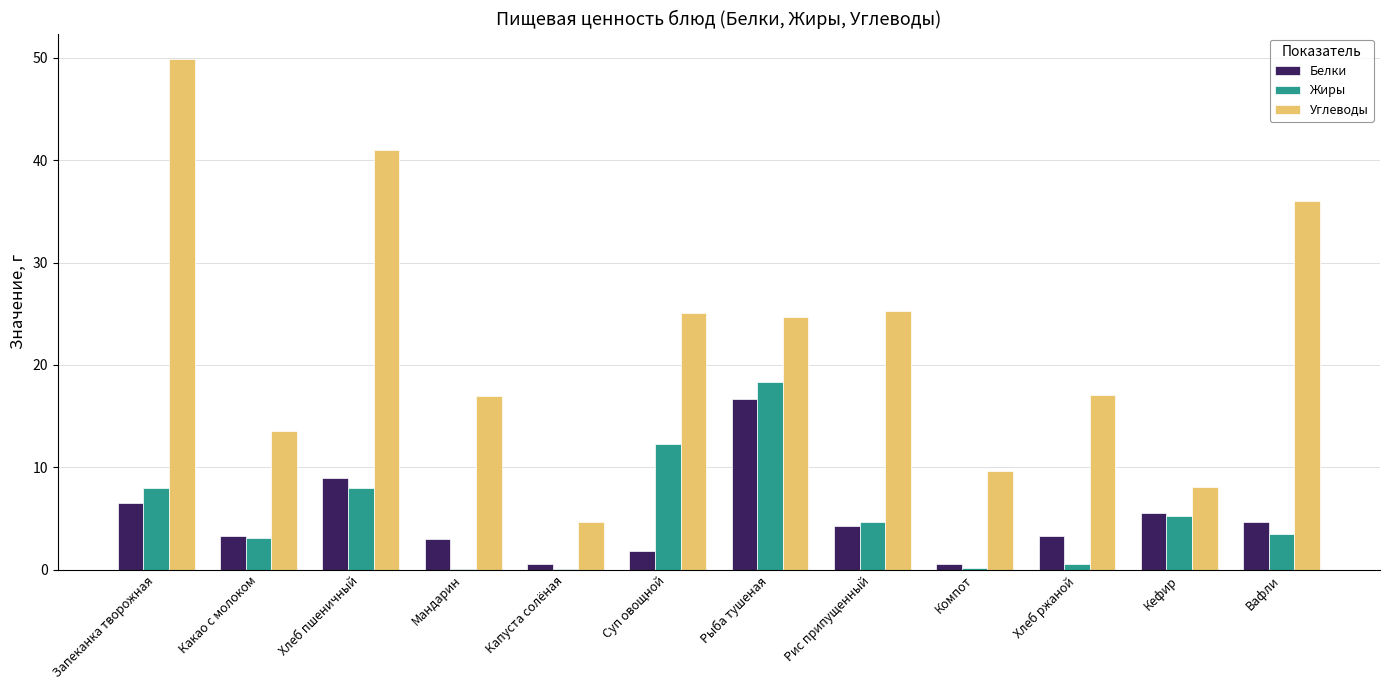

What are all the series names shown in the legend?

Белки, Жиры, Углеводы